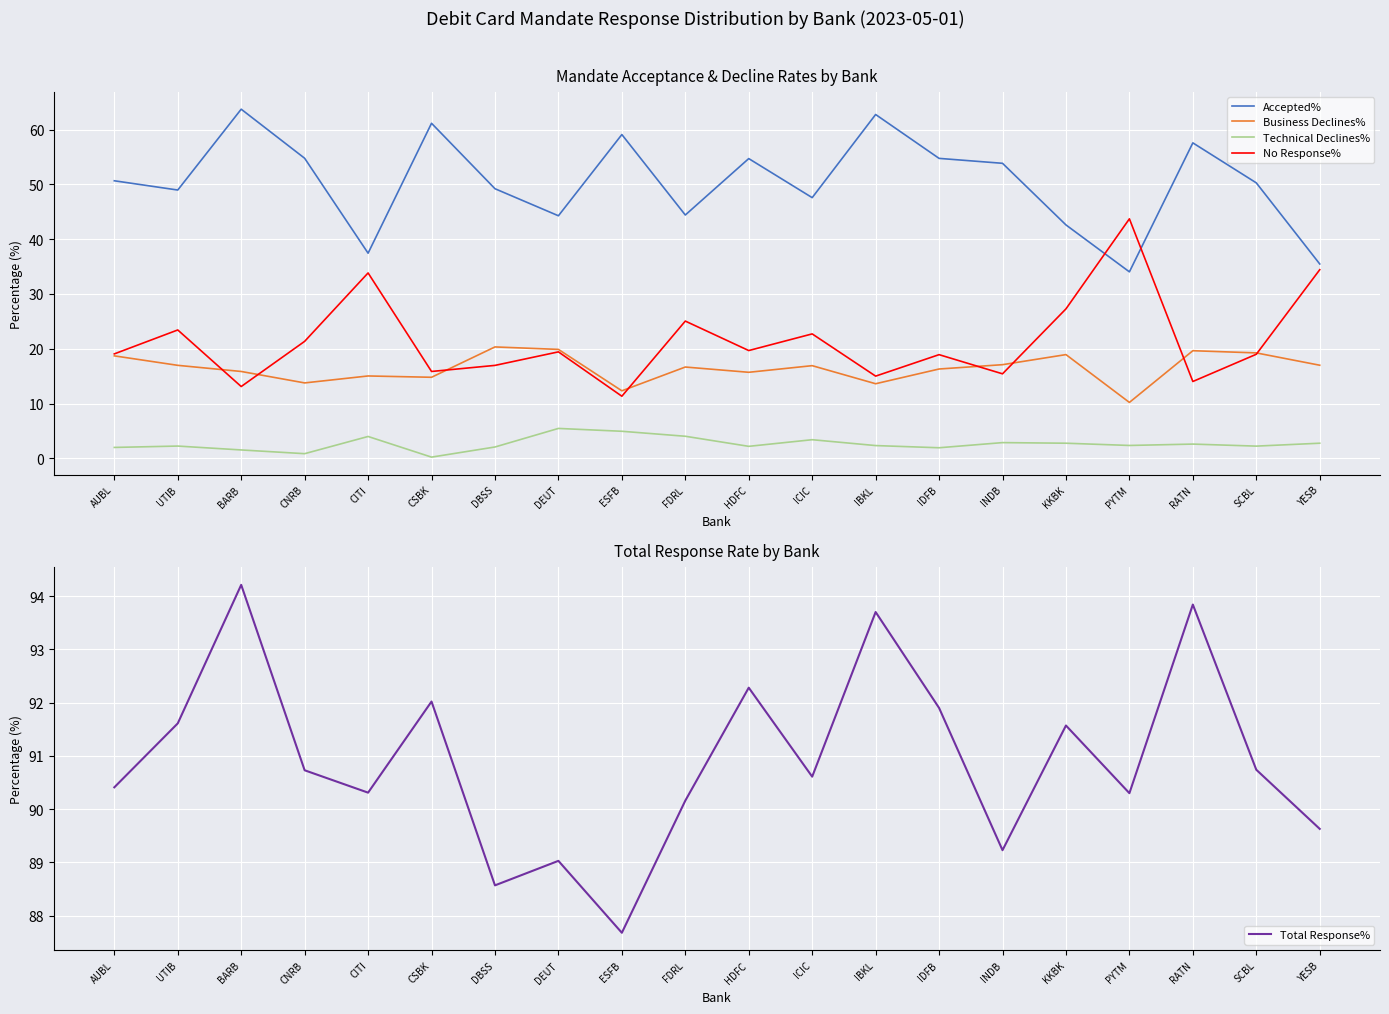

Which series has the largest total across all categories?

Total Response%